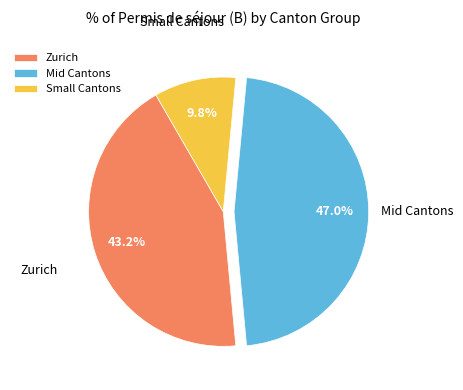

Rank the categories by value from highest to lowest.

Mid Cantons, Zurich, Small Cantons